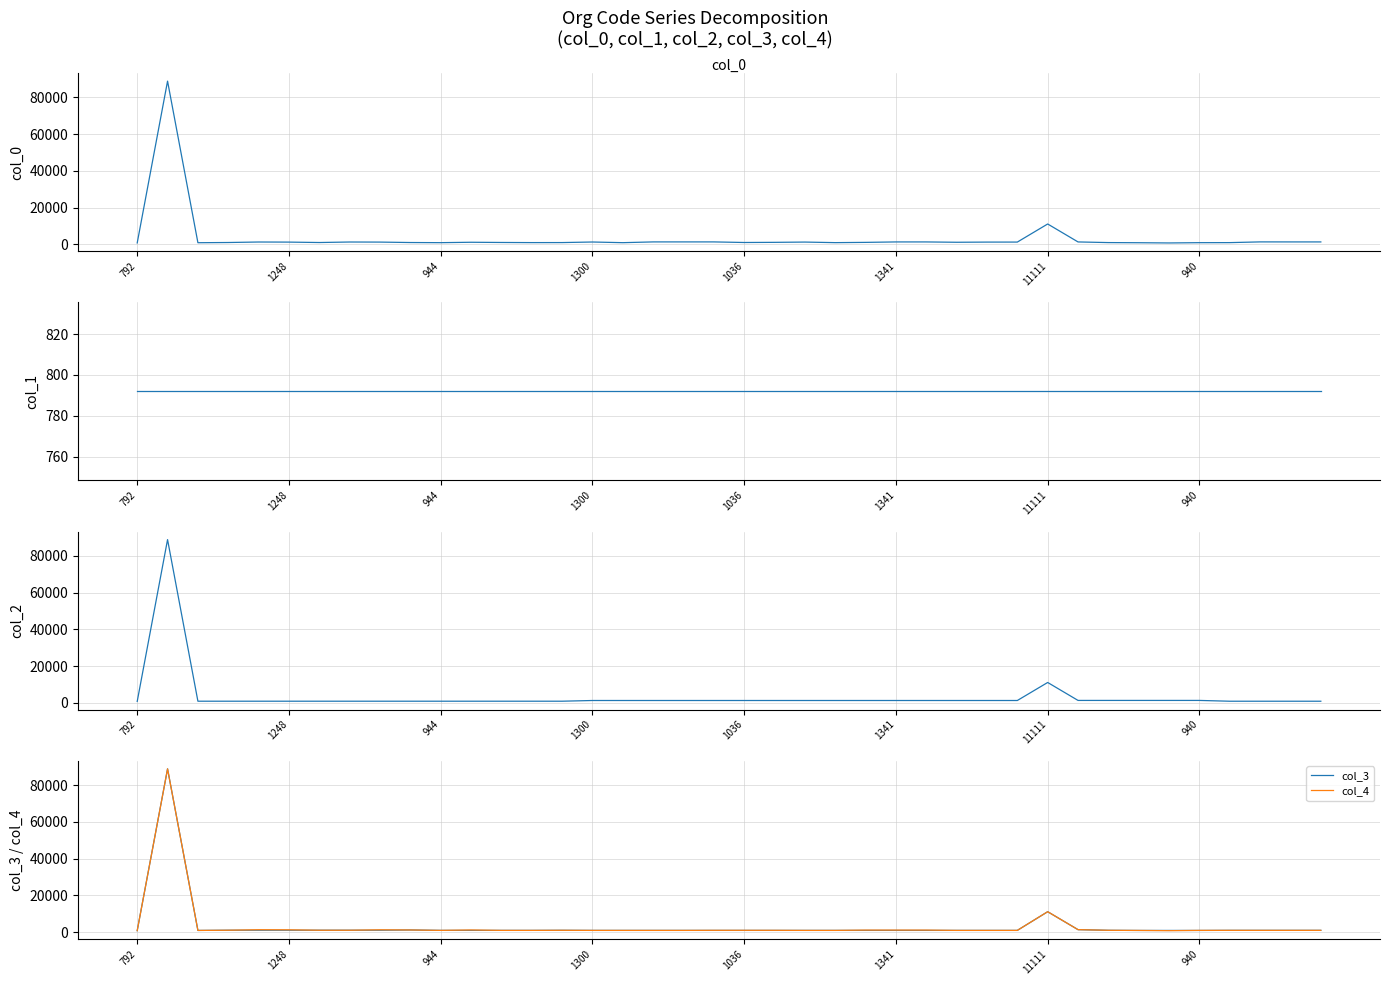

What is the greatest value displayed?

88888